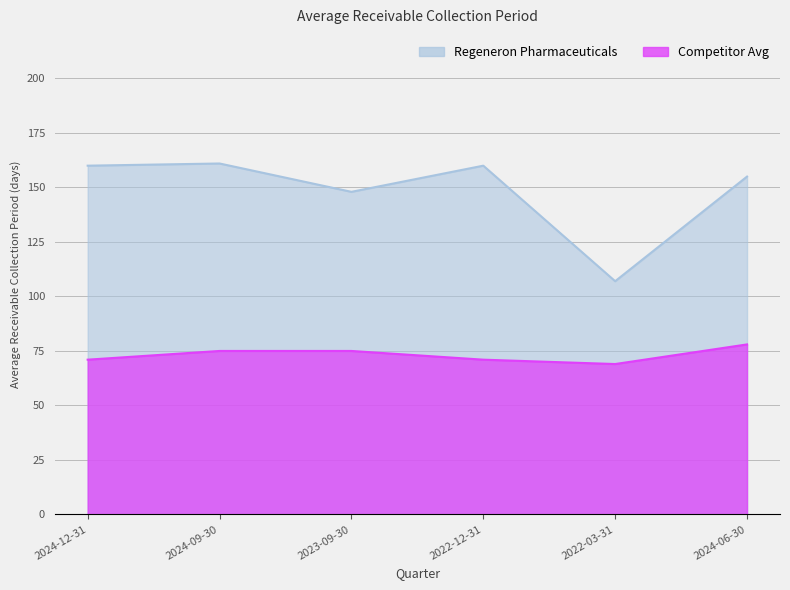

What is the difference between the highest and lowest values at 2024-06-30?

77